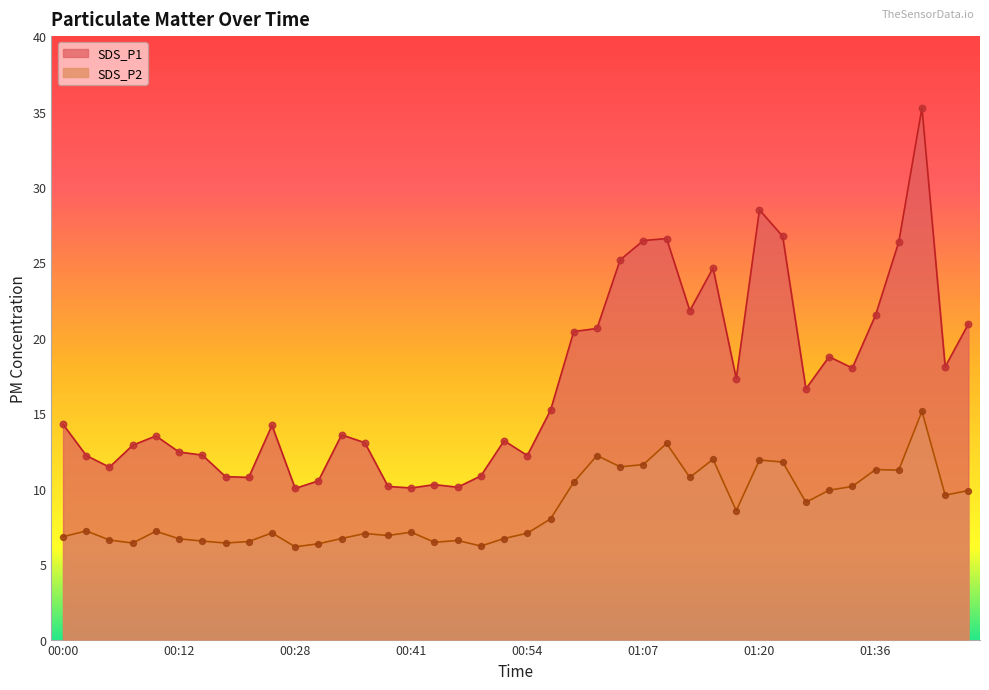

Which series has the largest Y range (max minus min)?

SDS_P1